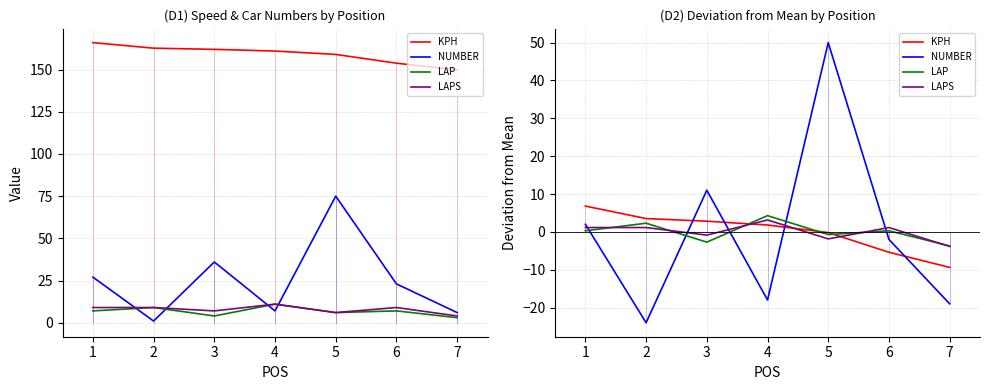

Does the chart display data point markers on the line(s)?

No